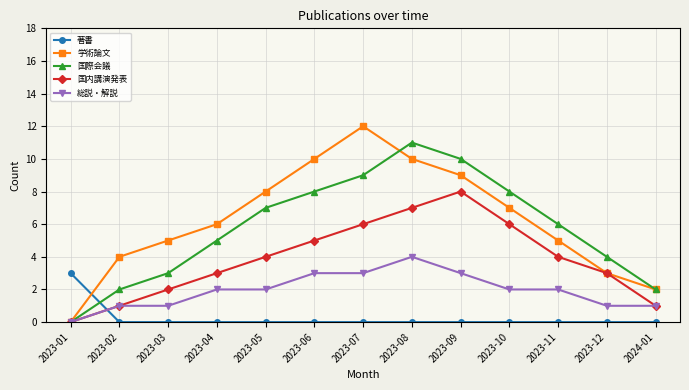

True or false: 総説・解説 and 著書 cross at least once.

True